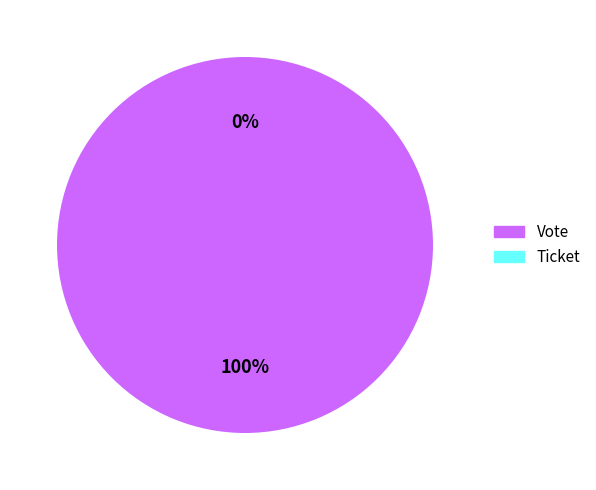

Is it true that Ticket is 9% of the pie?

False